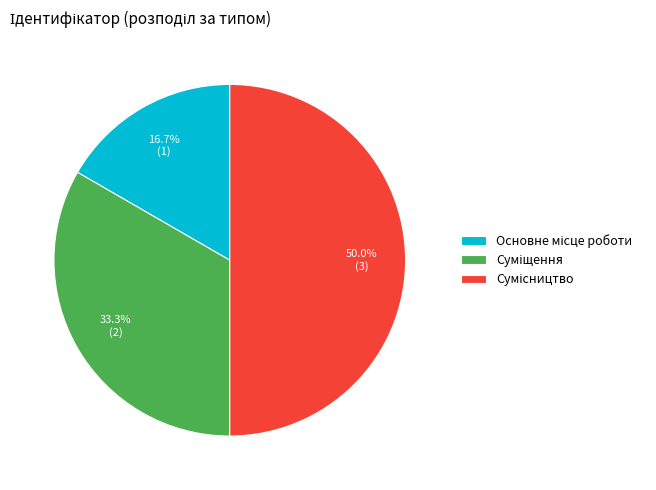

How many segments does this pie chart have?

3